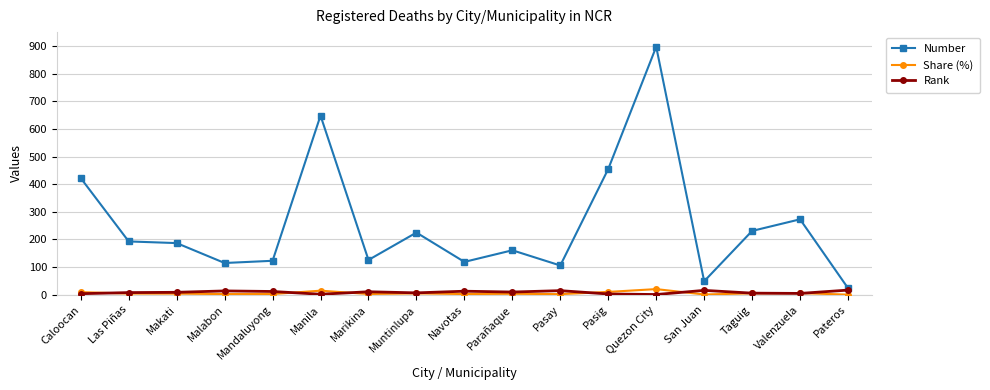

Which series has the widest spread of values?

Number